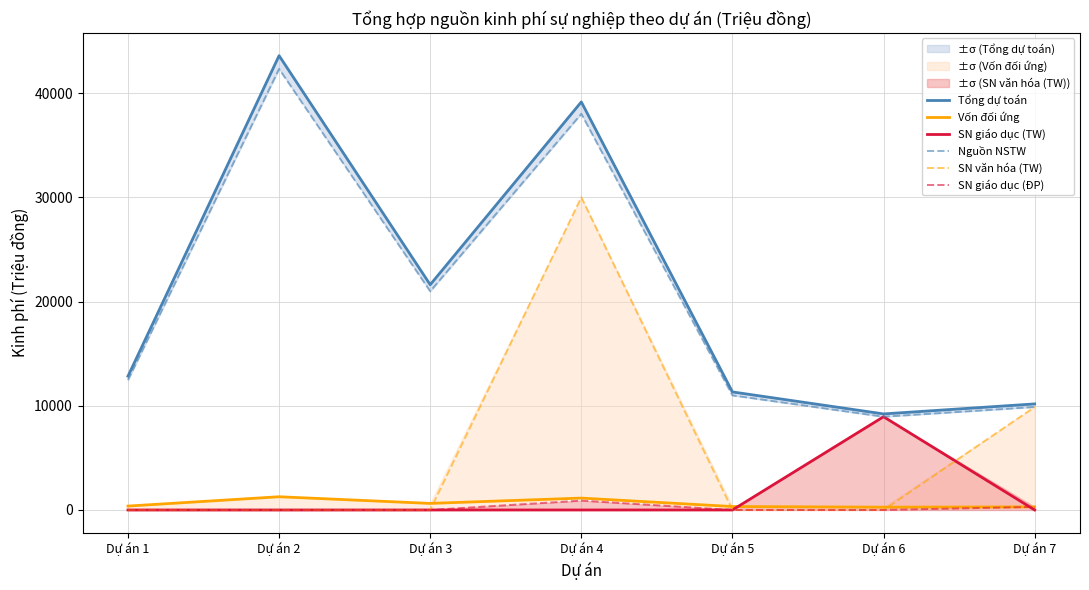

What is the greatest value displayed?

43585